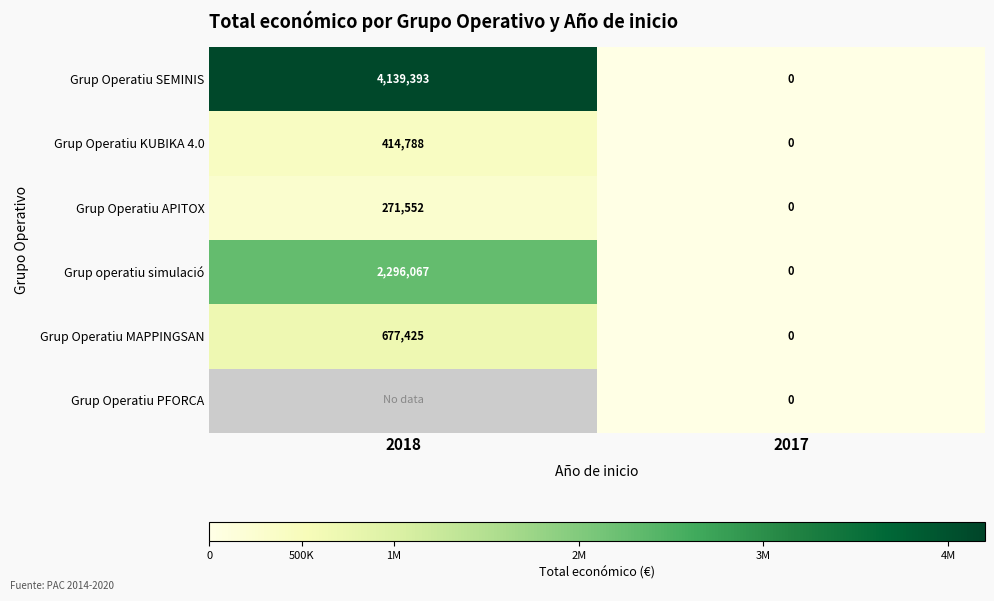

The Grup Operatiu APITOX series shows 271552 at 2018. True or false?

True